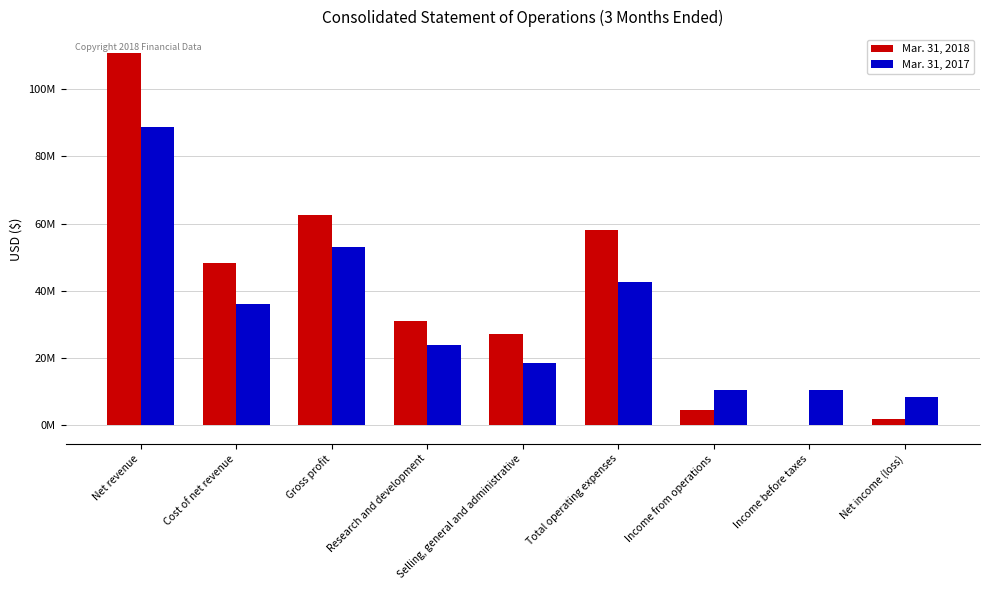

Is the value of Mar. 31, 2018 at Selling, general and administrative greater than the value of Mar. 31, 2017 at Net revenue?

No